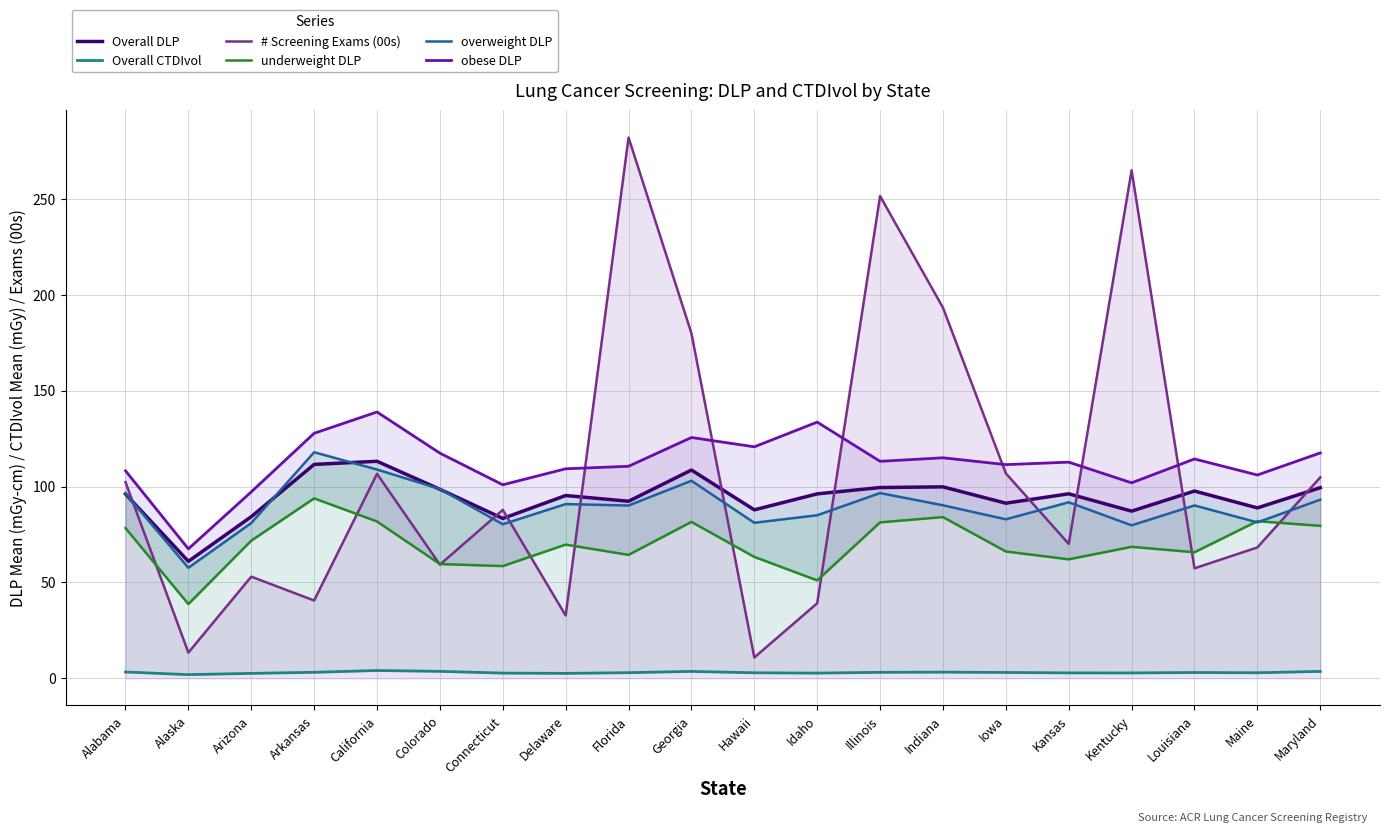

True or false: obese DLP has more than 2 points higher than both neighbors.

True